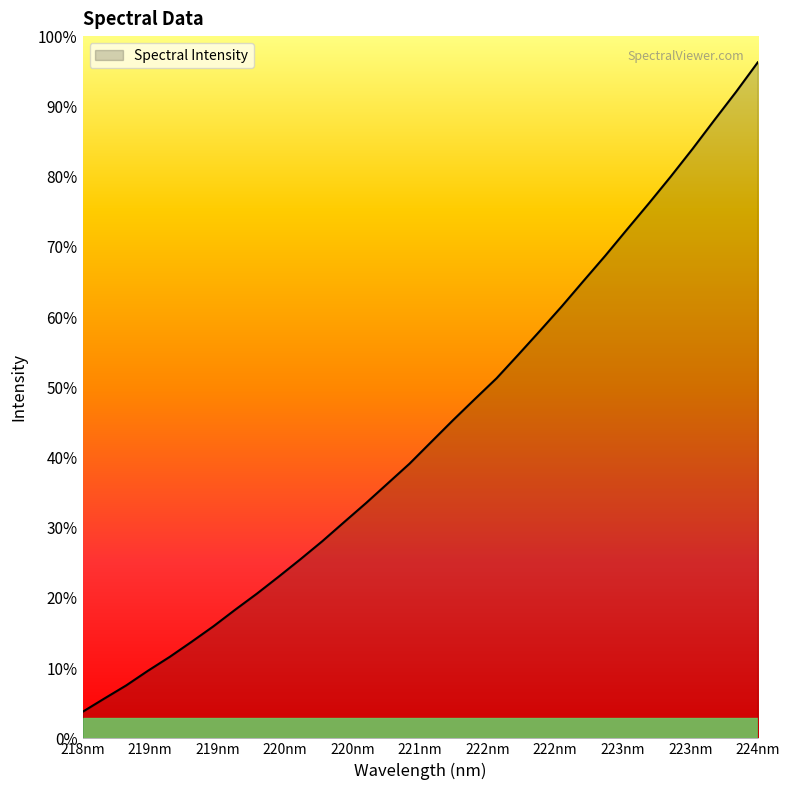

Where does the data first go above 1975?

221.1174